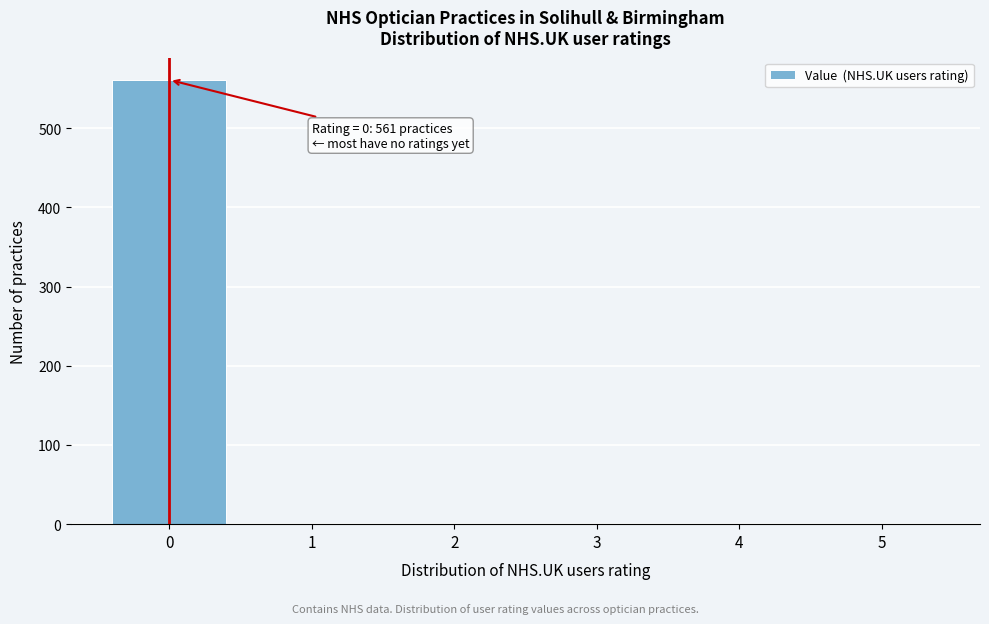

Reading left to right, transcribe all the data shown in this chart.

0=561	1=0	2=0	3=0	4=0	5=0